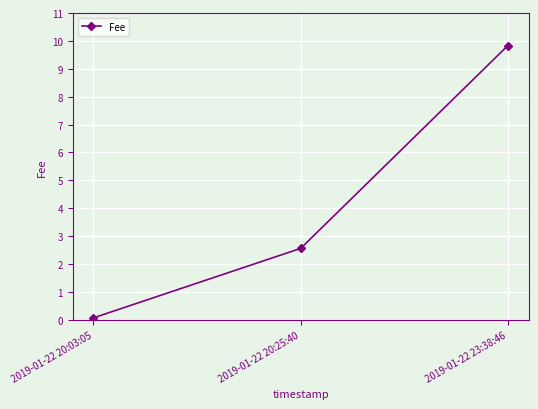

Does the chart display data point markers on the line(s)?

Yes